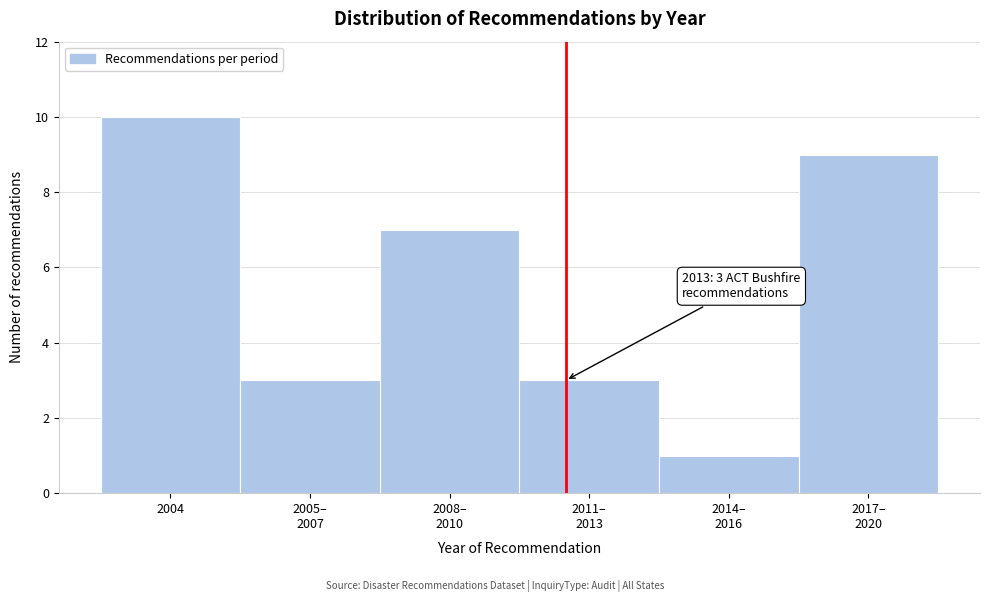

Reading right to left, what are all the values shown in this chart?

9	1	3	7	3	10